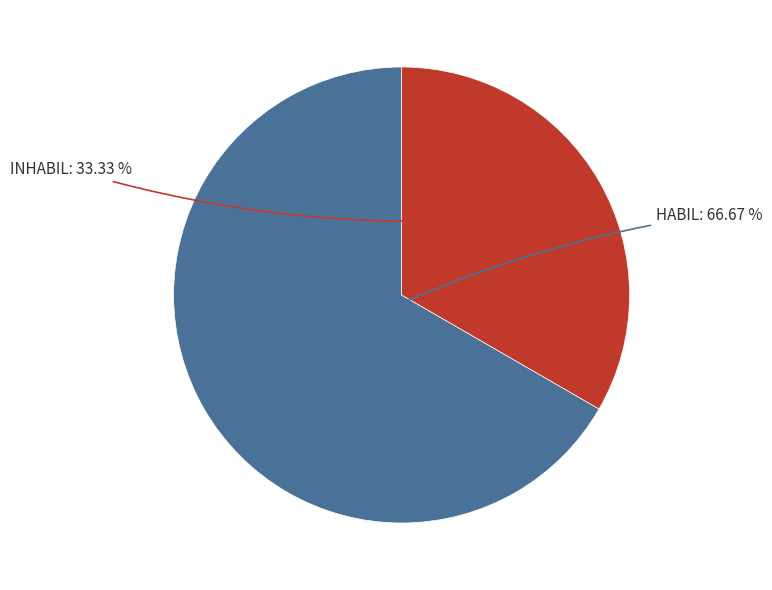

Which has a higher value, HABIL or INHABIL?

HABIL